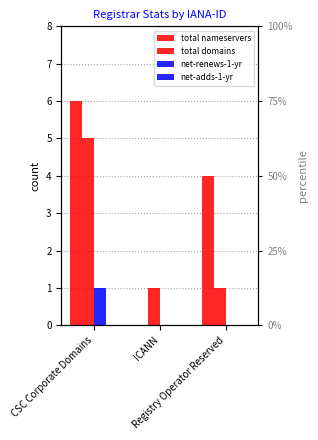

How many bars are there in total?

12